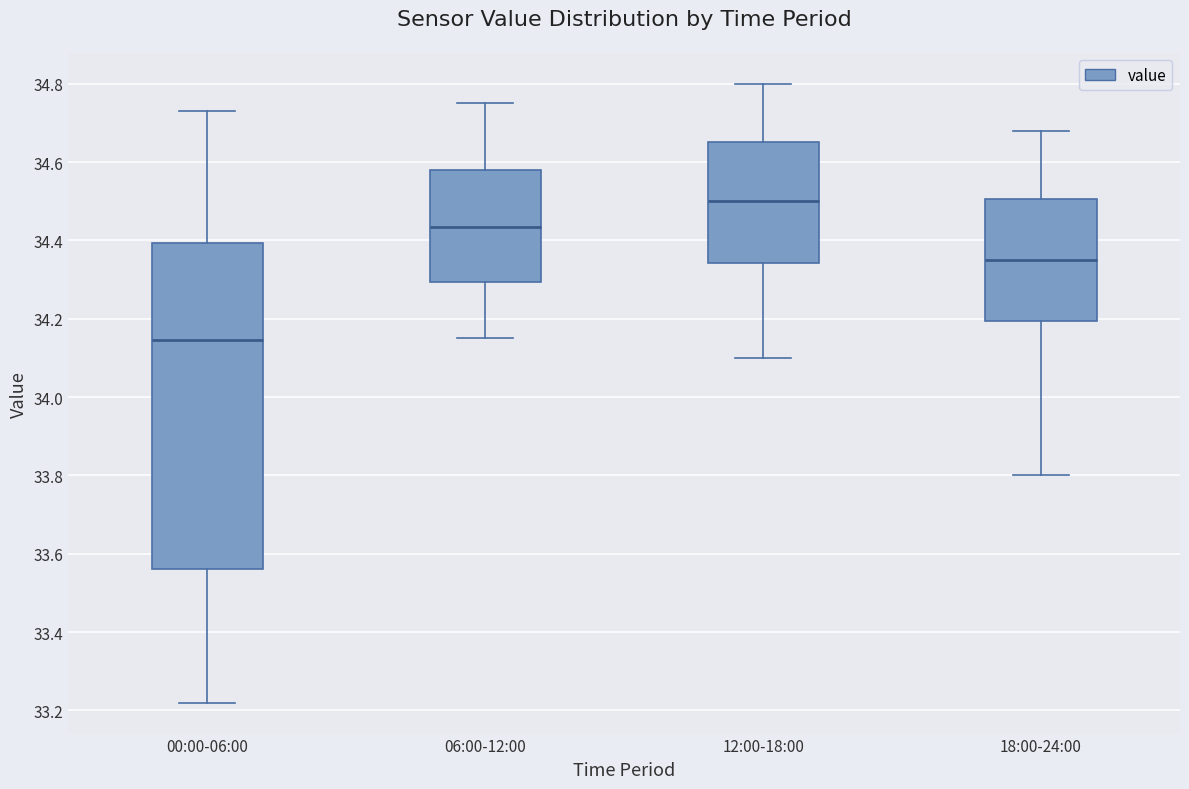

Which box's median line is the lowest?

00:00-06:00